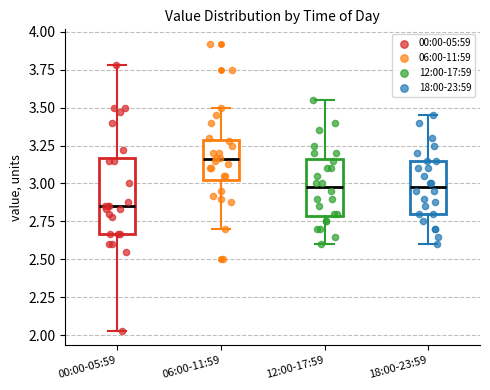

Reading left to right, transcribe this box plot: for each box, give where its median line is, the range the box spans, and where its two whiskers end, as read against the y-axis. The values are not printed on the chart, so give them approximately, as read against the axis.

00:00-05:59: median 2.85, box 2.65 to 3.15, whiskers 2.05 to 3.80
06:00-11:59: median 3.15, box 3.05 to 3.30, whiskers 2.70 to 3.50
12:00-17:59: median 3.00, box 2.80 to 3.15, whiskers 2.60 to 3.55
18:00-23:59: median 3.00, box 2.80 to 3.15, whiskers 2.60 to 3.45